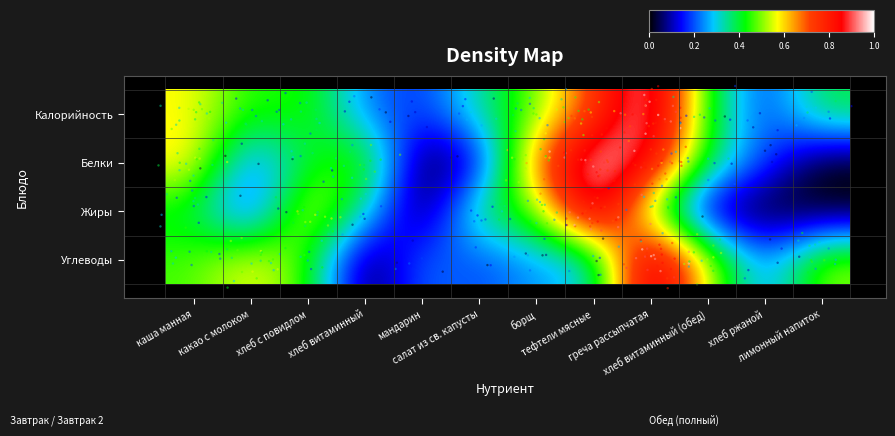

At how many categories does at least one series exceed 0?

12